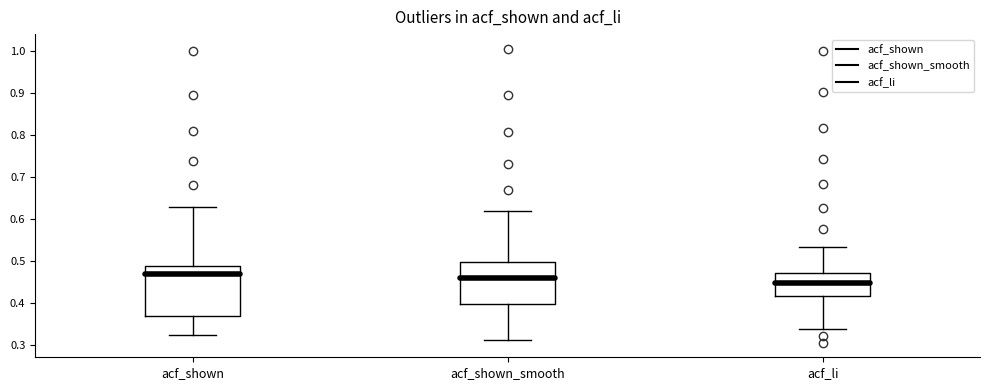

Reading left to right, read every box against the y-axis: the position of its median line, the range the box covers, and the ends of its whiskers. The values are not printed on the chart, so give them approximately, as read against the axis.

acf_shown: median 0.47, box 0.37 to 0.49, whiskers 0.32 to 0.63
acf_shown_smooth: median 0.46, box 0.40 to 0.50, whiskers 0.31 to 0.62
acf_li: median 0.45, box 0.42 to 0.47, whiskers 0.34 to 0.53